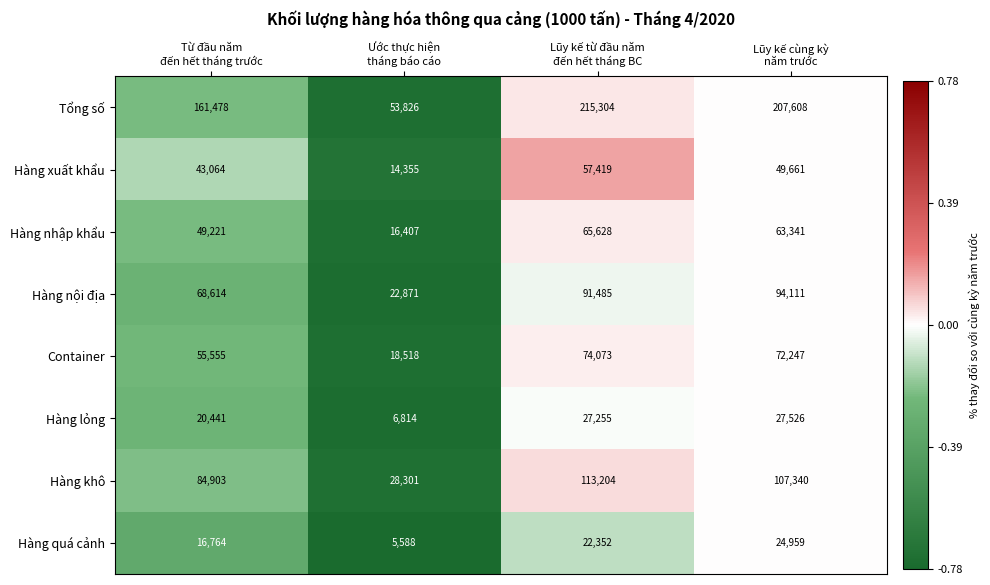

Rank the series by their maximum value, from lowest to highest.

Hàng quá cảnh, Hàng lỏng, Hàng xuất khẩu, Hàng nhập khẩu, Container, Hàng nội địa, Hàng khô, Tổng số